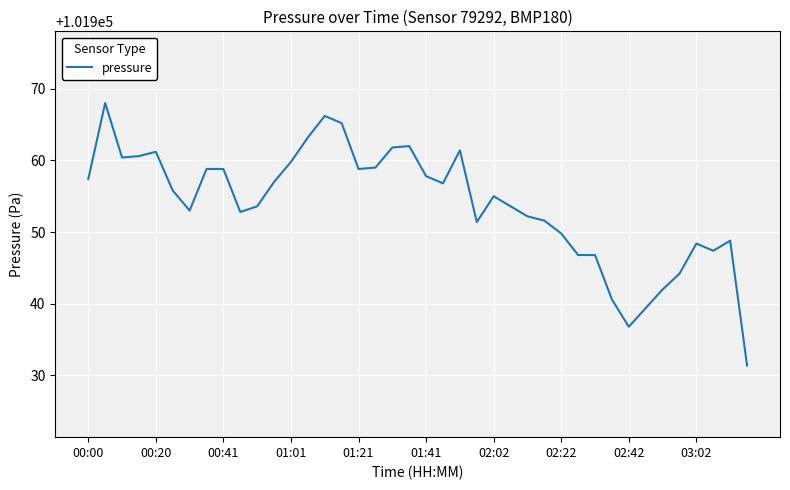

What is the smallest value displayed?

101931.4